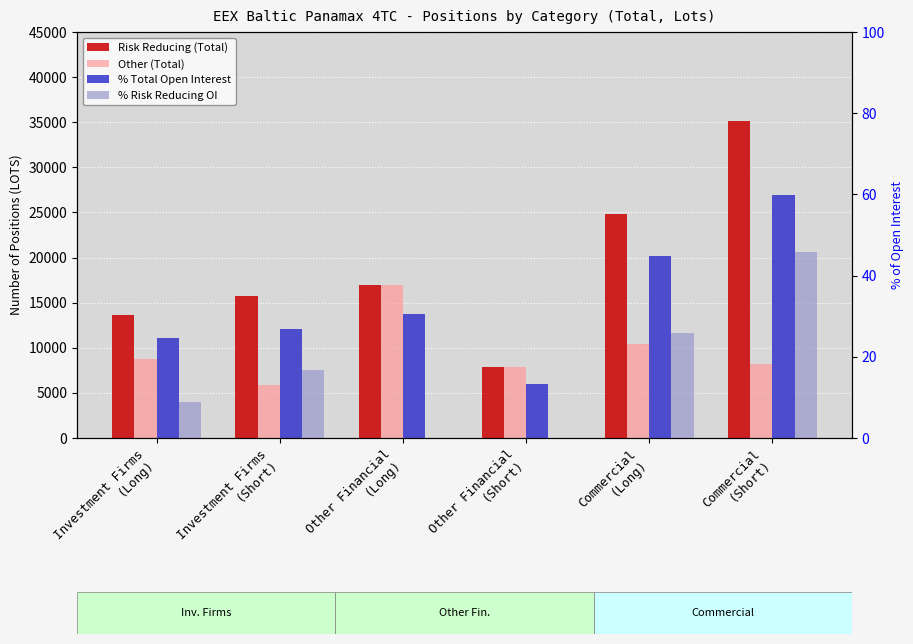

Reading right to left, what are all the values shown in this chart?

Risk Reducing (Total): 35158.1	24822.6	7836.0	16961.2	15754.6	13622.7
Other (Total): 8197.1	10459.4	7836.0	16961.2	5840.0	8752.8
% Total Open Interest: 59.8	44.8	13.3	30.6	26.8	24.6
% Risk Reducing OI: 45.9	25.9	0.0	0.0	16.9	8.8